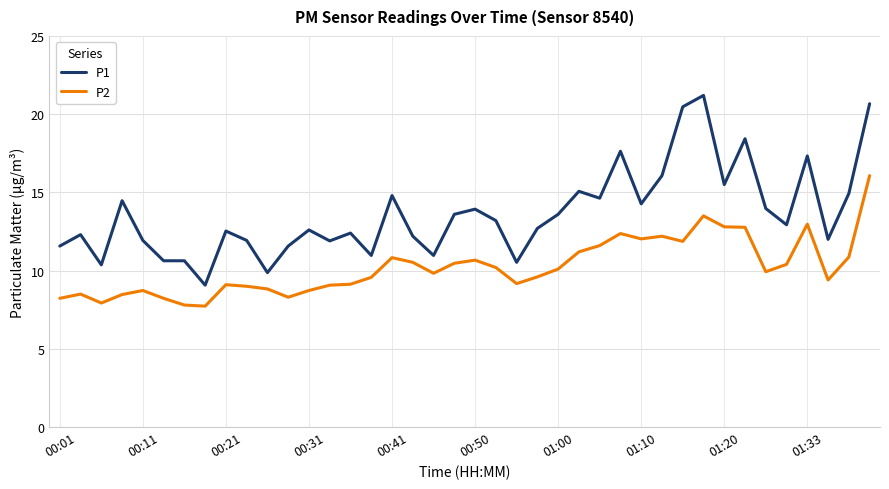

List the series in order of their peak value, lowest first.

P2, P1